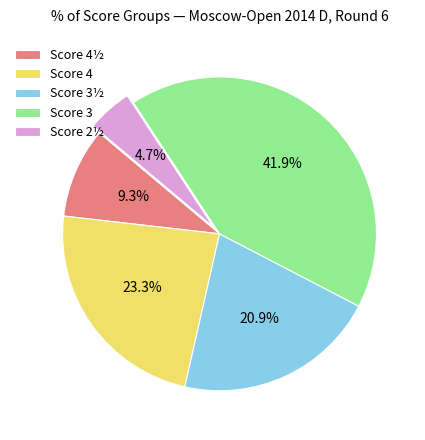

How many slices are in this pie chart?

5